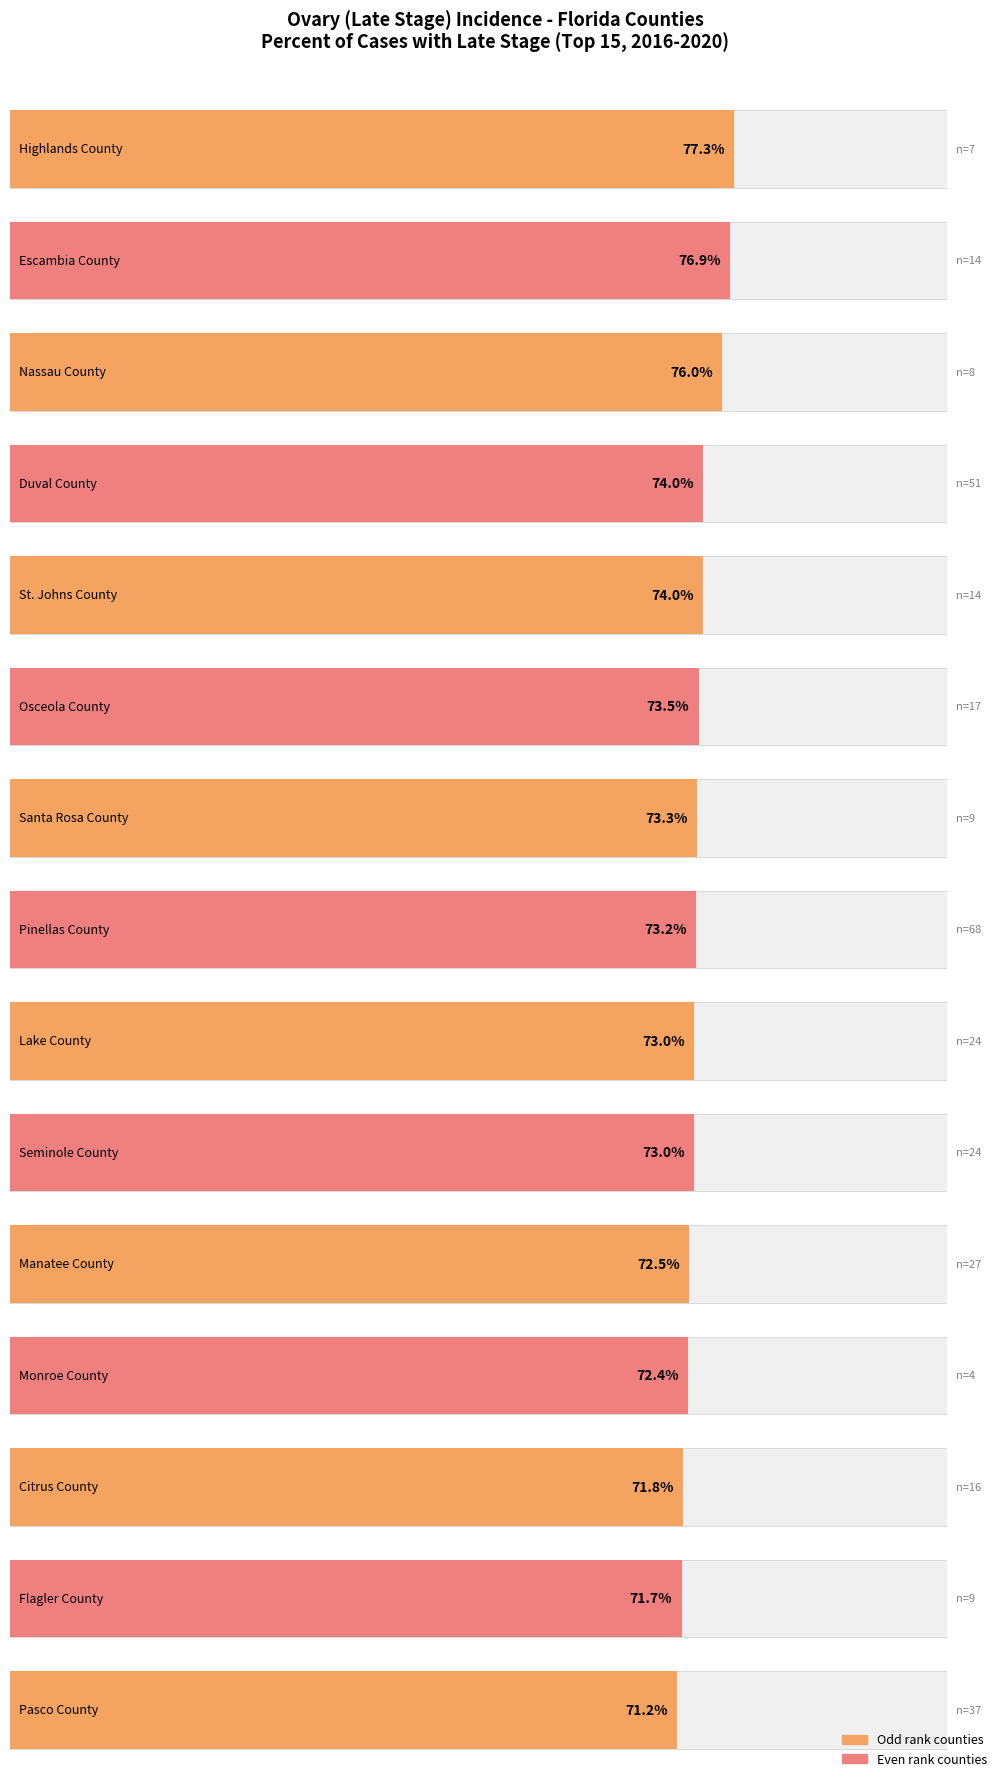

What is the maximum value shown in the chart?

77.3